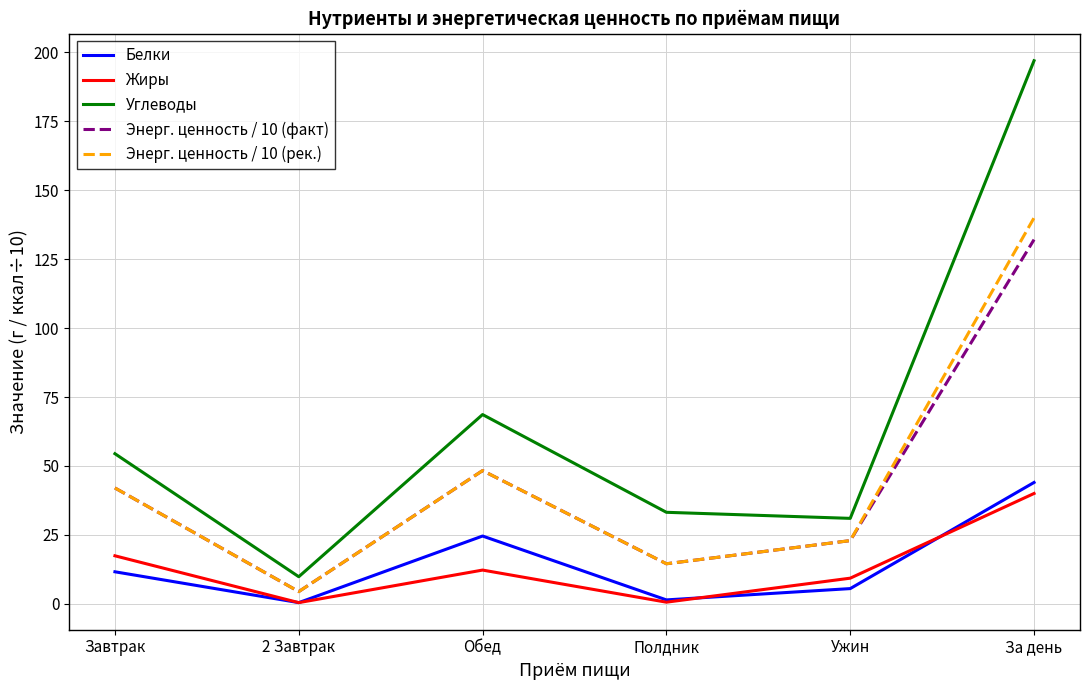

Which series has the largest range (max minus min)?

Углеводы